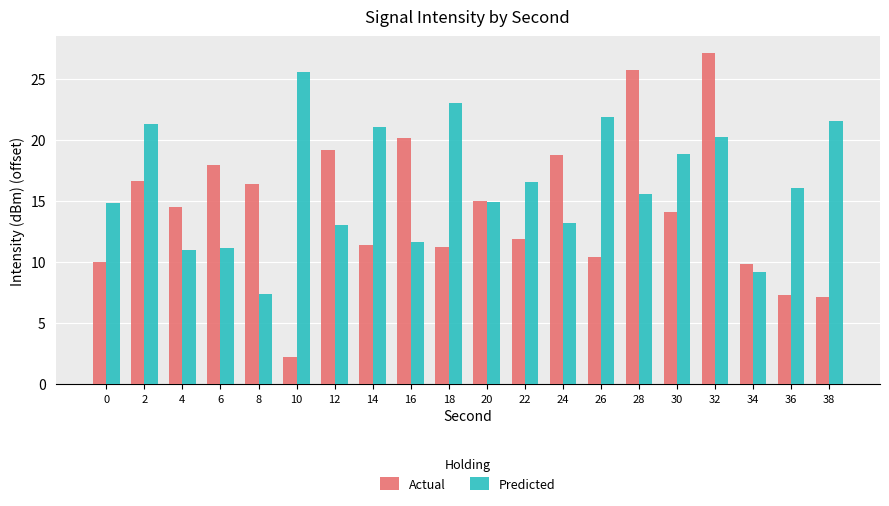

Rank the series by their average value, from lowest to highest.

Actual, Predicted